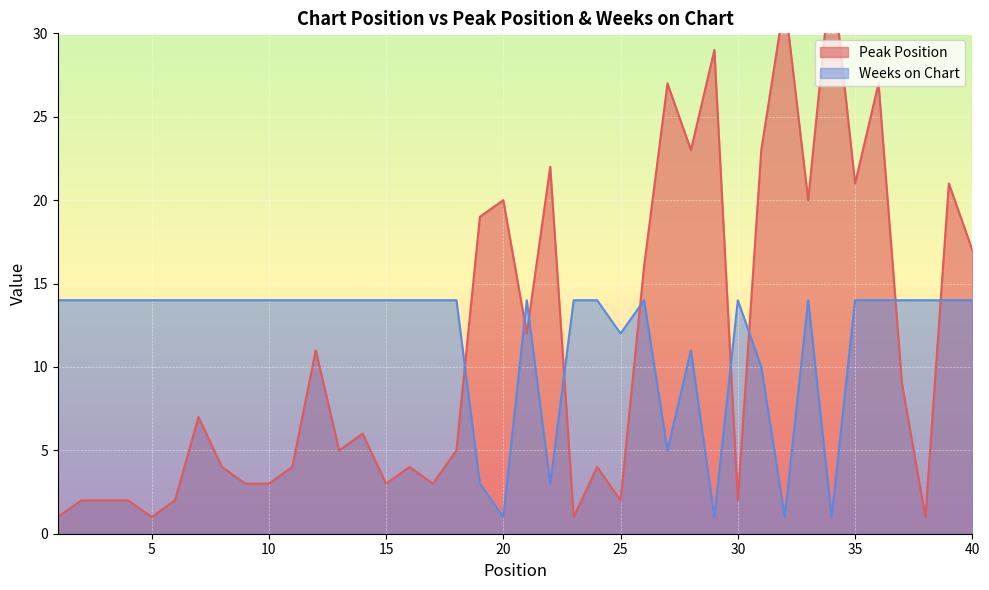

True or false: Weeks on Chart has a value of 14 at 5.

True